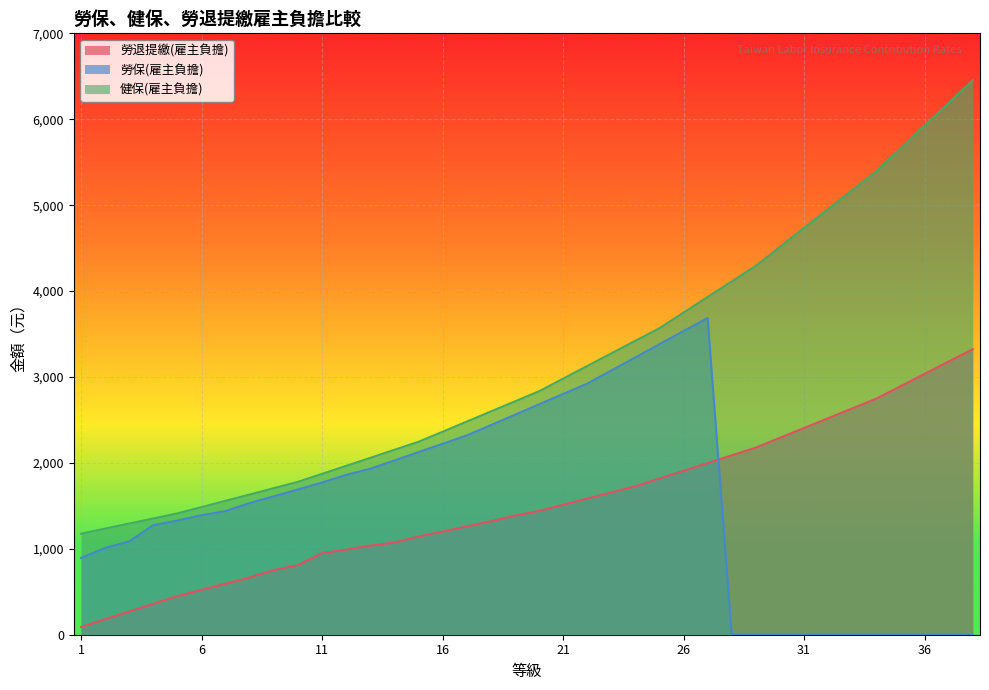

What is the difference between the maximum and minimum values in the 勞保(雇主負擔) series?

3687